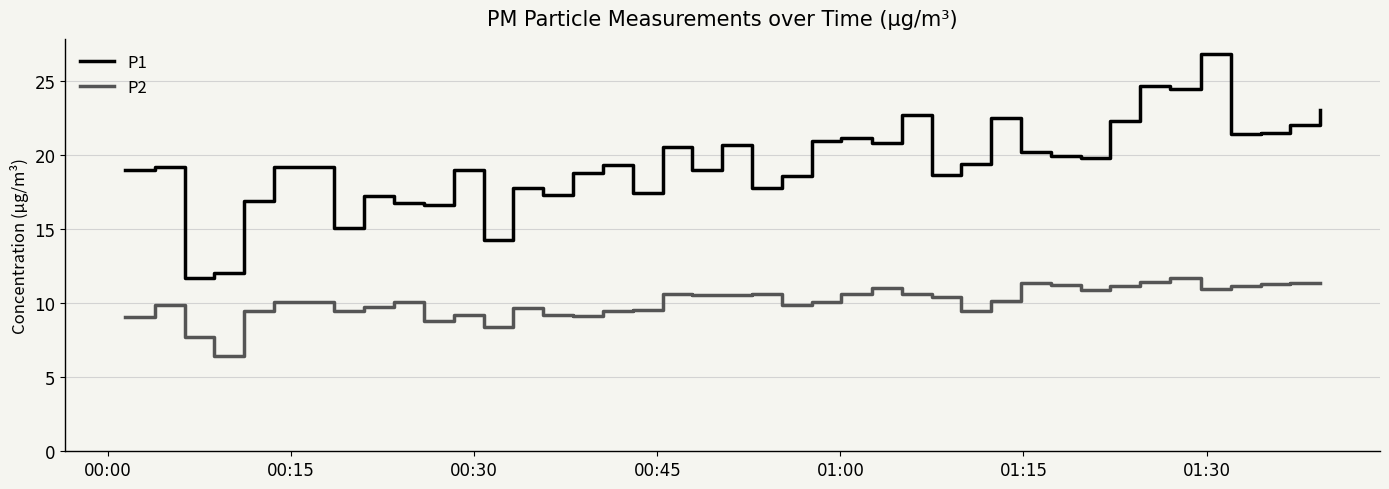

Does the chart have visible grid lines?

Yes